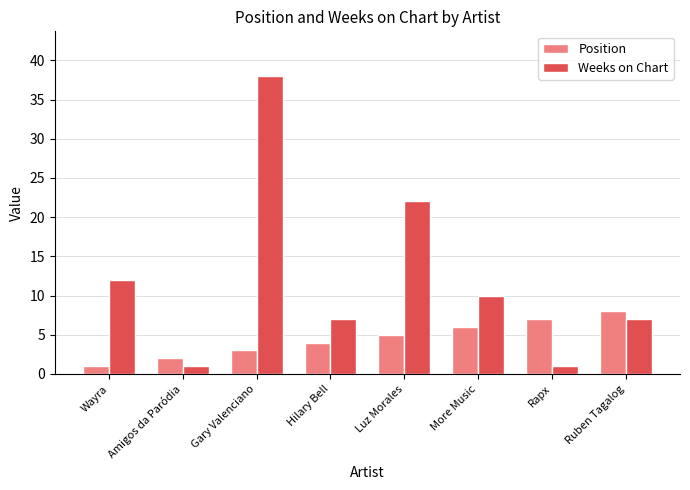

What is the difference between the maximum and minimum values in the Weeks on Chart series?

37